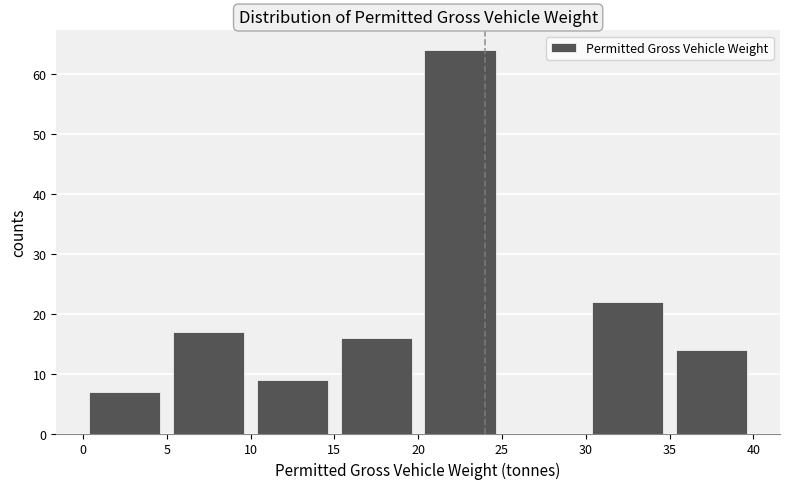

Reading left to right, list every bar in this chart as the range it spans on the x-axis followed by its height. The values are not printed on the chart, so give them approximately, as read against the axis.

0 to 5: 7
5 to 10: 17
10 to 15: 9
15 to 20: 16
20 to 25: 64
25 to 30: 0
30 to 35: 22
35 to 40: 14